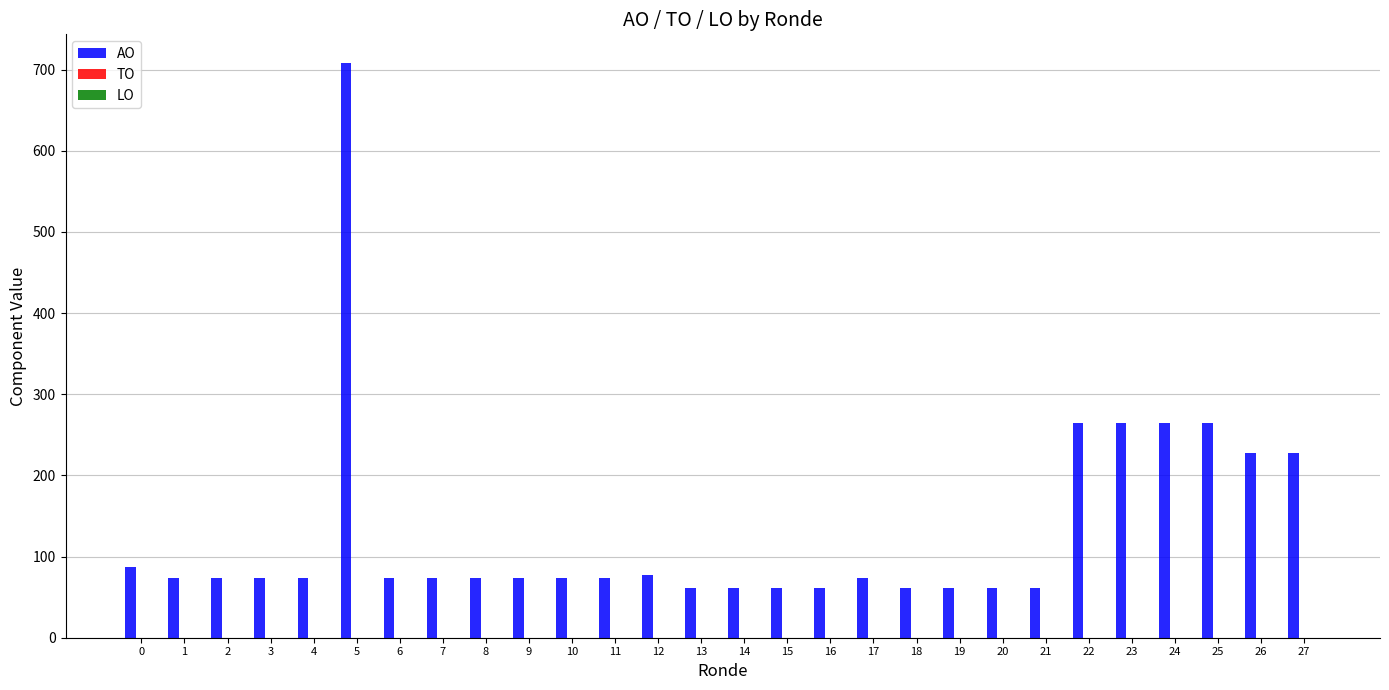

Is it true that the value at 1 is 43?

False